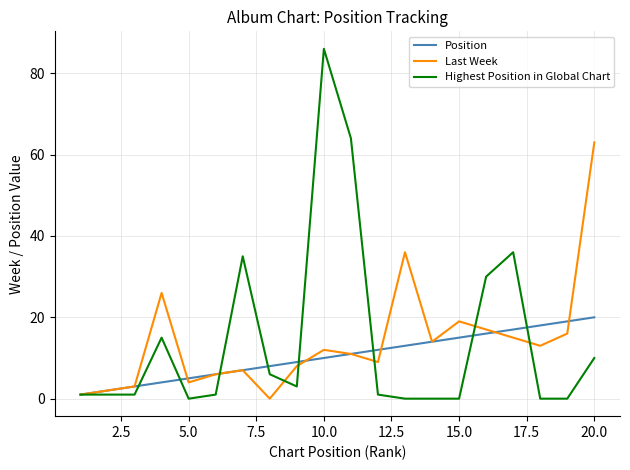

List the series in order of their peak value, lowest first.

Position, Last Week, Highest Position in Global Chart